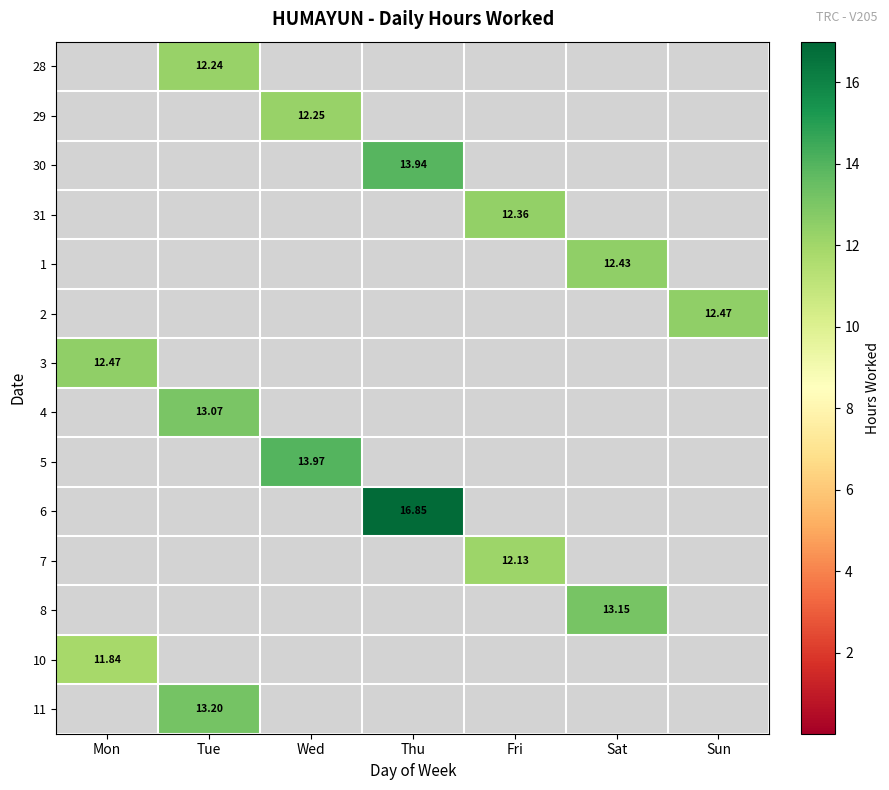

What is the highest value of the 31 series?

12.4